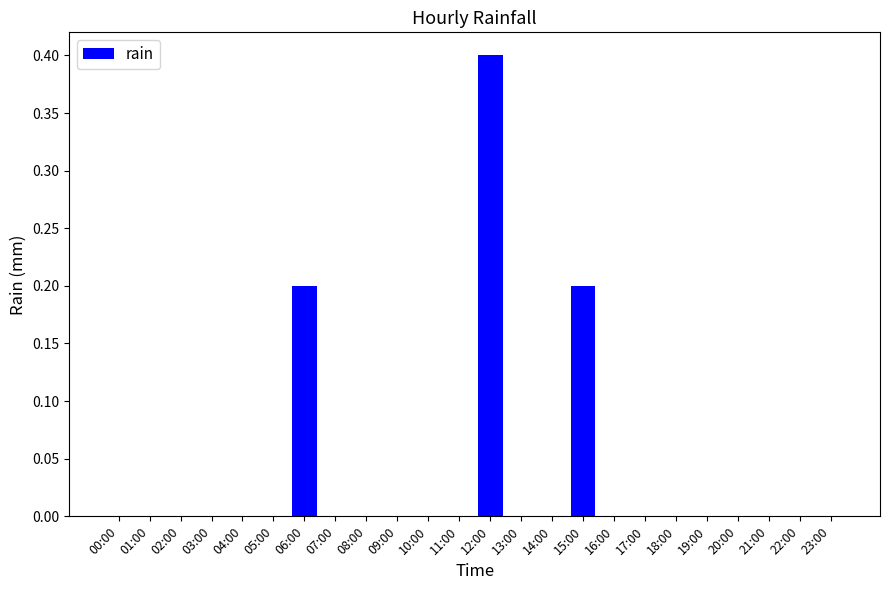

What is the sum of all values?

0.8